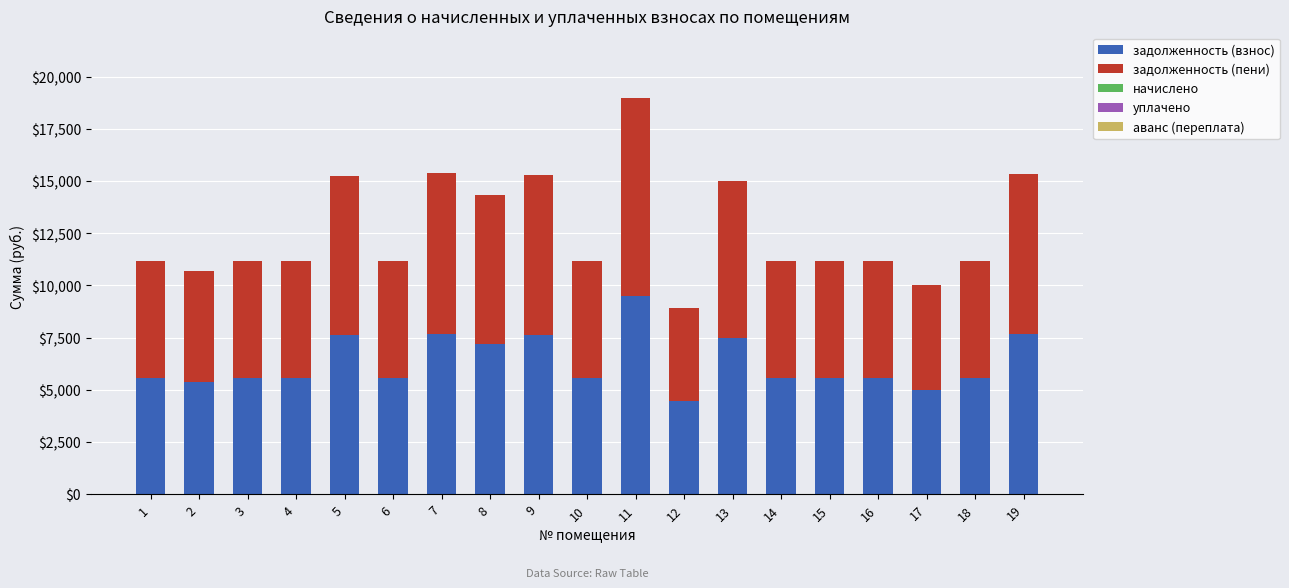

Are the bars horizontal?

No